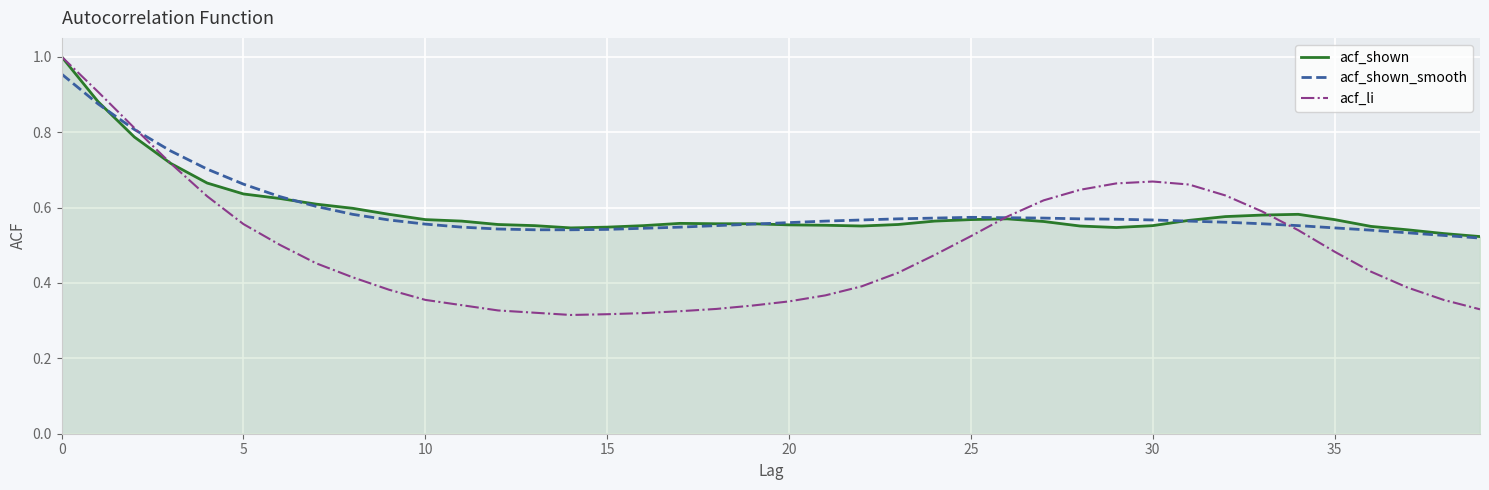

Which series has the largest range (max minus min)?

acf_li